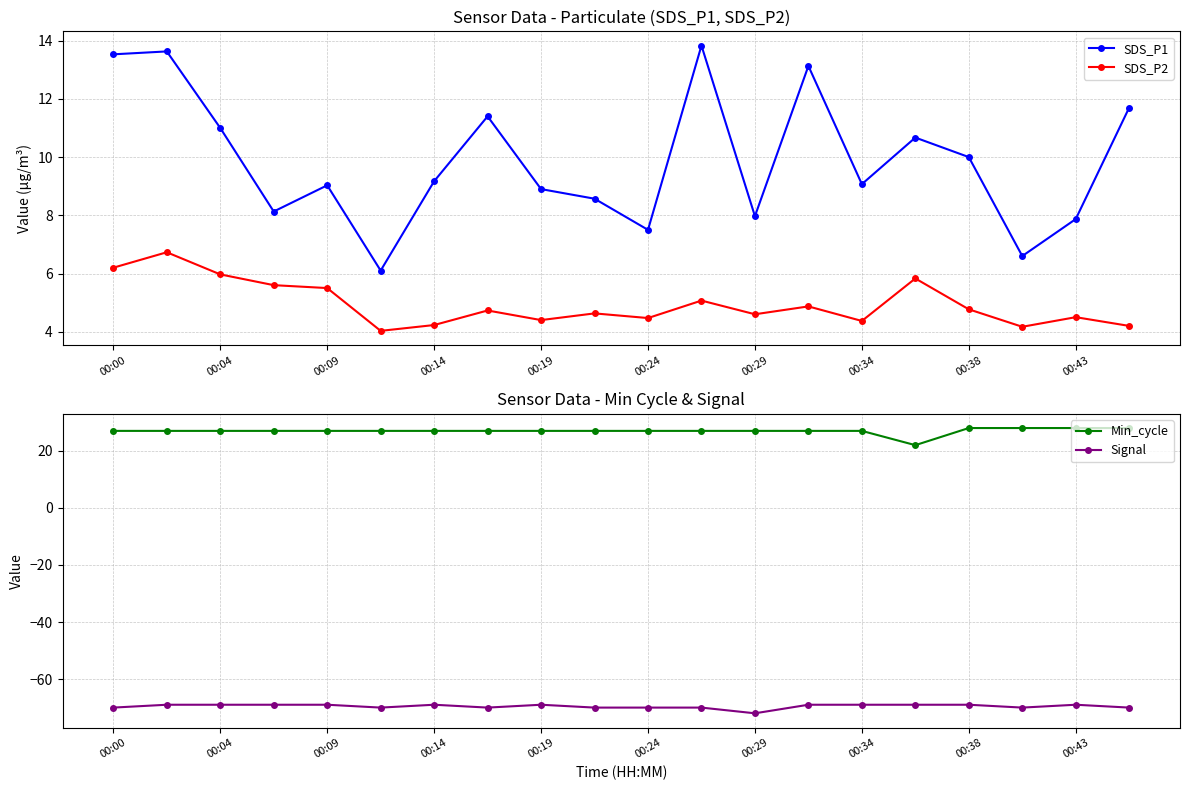

True or false: SDS_P2 has a value of 4.2 at 00:14.

True